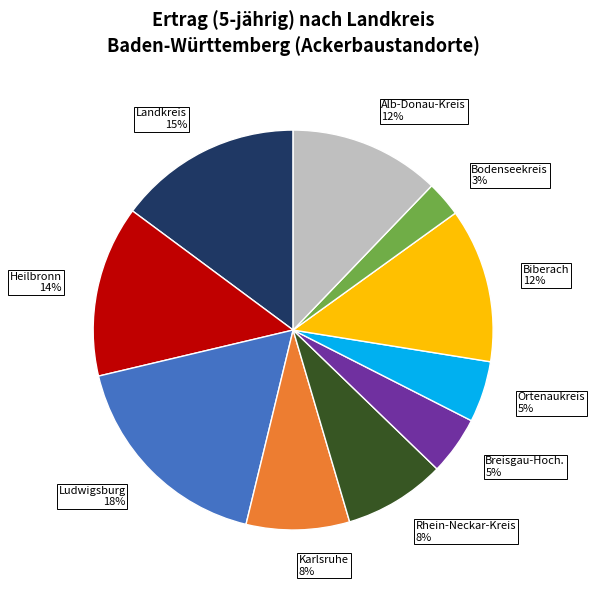

Is it true that Biberach is 12% of the pie?

True